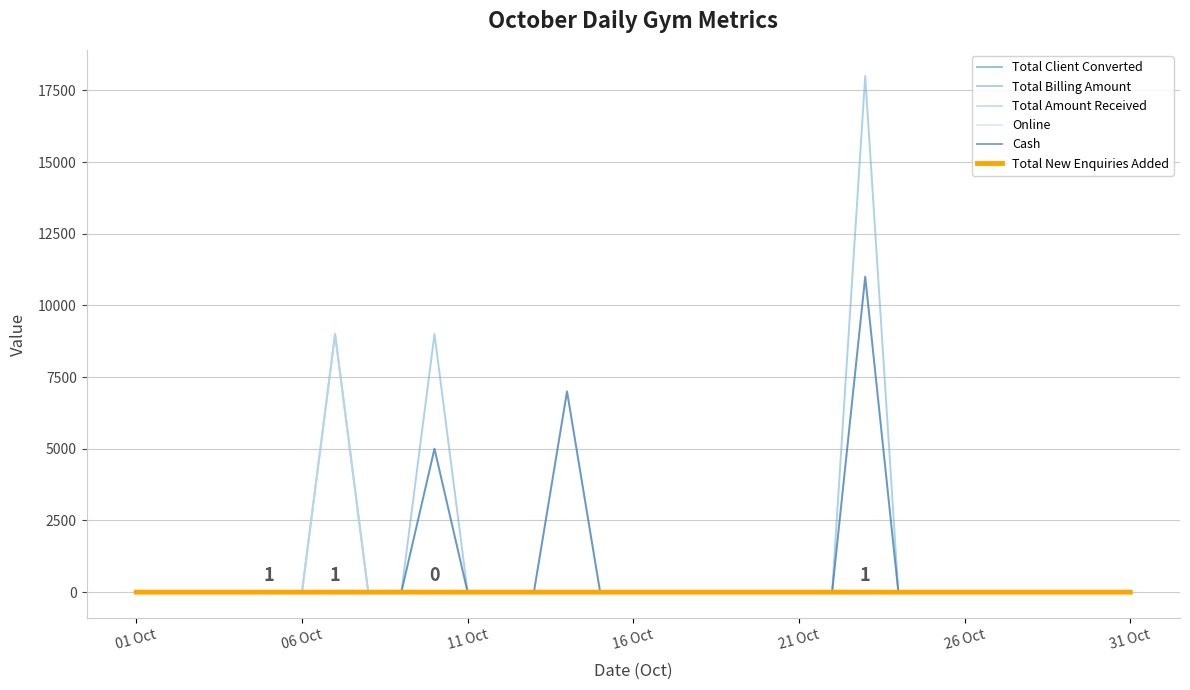

What is the difference between the maximum and minimum values in the Online series?

8999